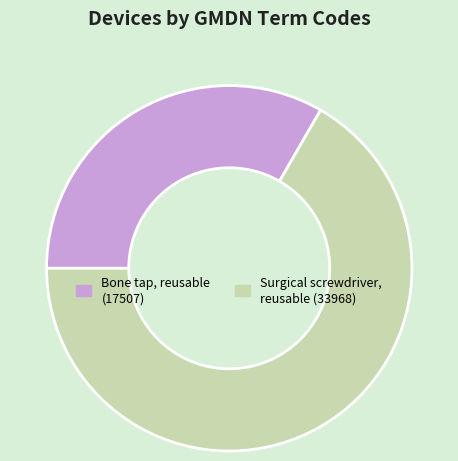

Is Surgical screwdriver, reusable (33968) the majority of the pie?

Yes